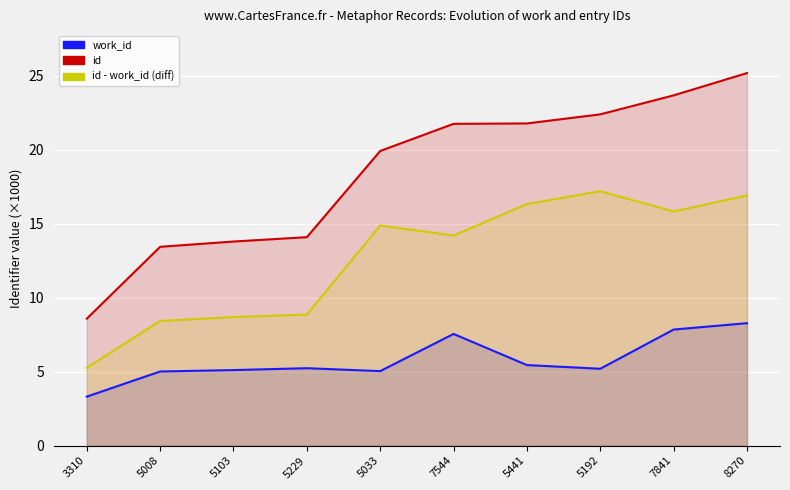

Which series has the widest spread of values?

id